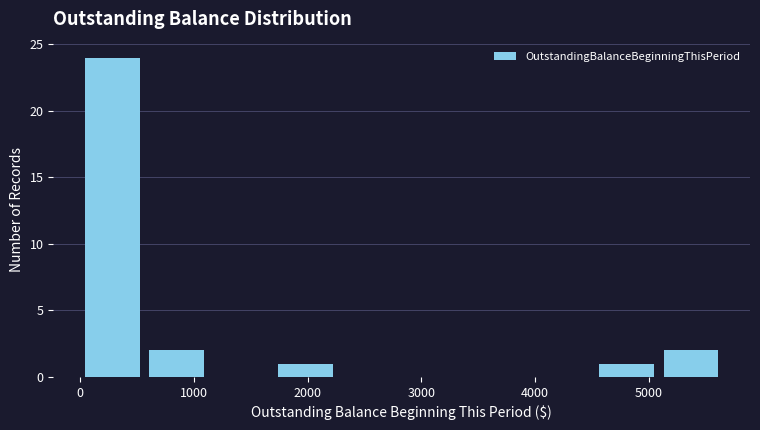

Reading left to right, transcribe this chart: for each bar, give the range it covers on the x-axis and its height. Neither the bar edges nor the heights are printed on the chart, so give them approximately, as read against the axes.

0 to 600: 24
600 to 1100: 2
1100 to 1700: 0
1700 to 2300: 1
2300 to 2800: 0
2800 to 3400: 0
3400 to 4000: 0
4000 to 4500: 0
4500 to 5100: 1
5100 to 5700: 2